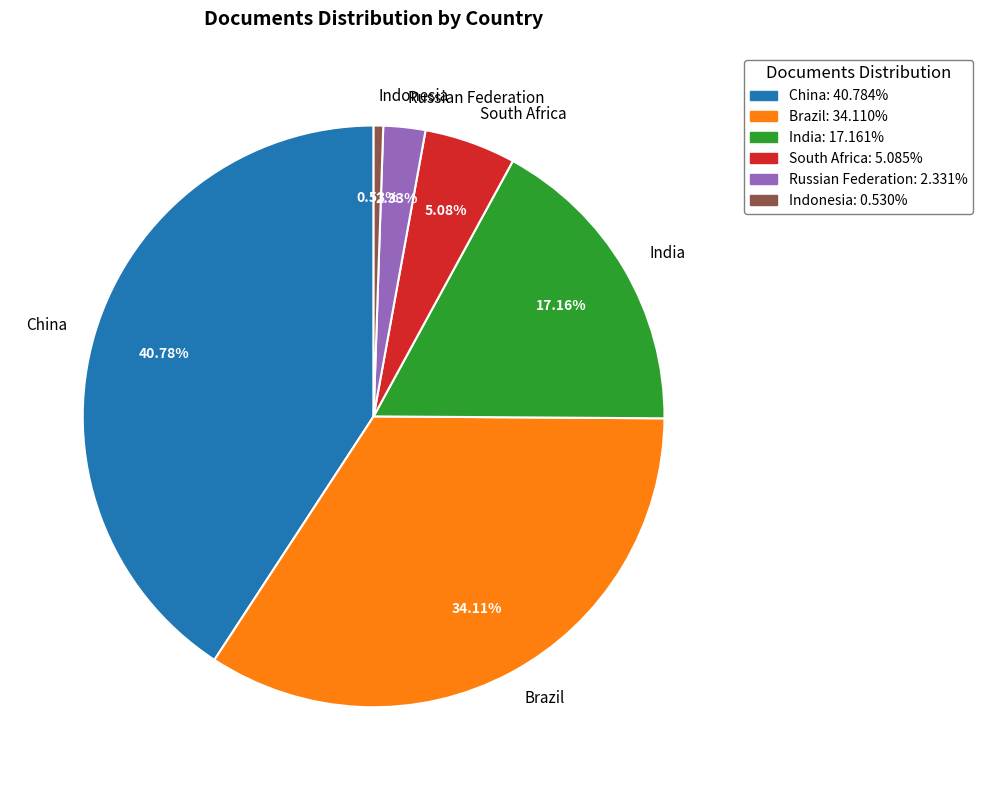

What percentage is the India slice, to the nearest percent?

17%